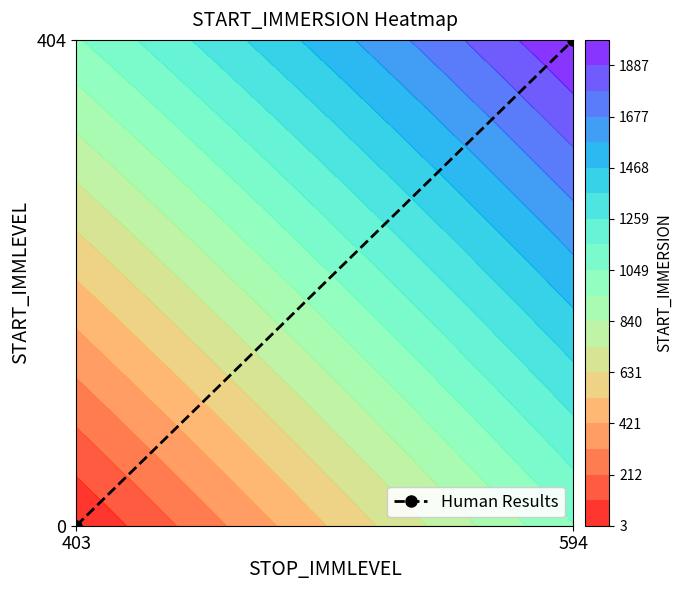

How many series are shown in this chart?

1